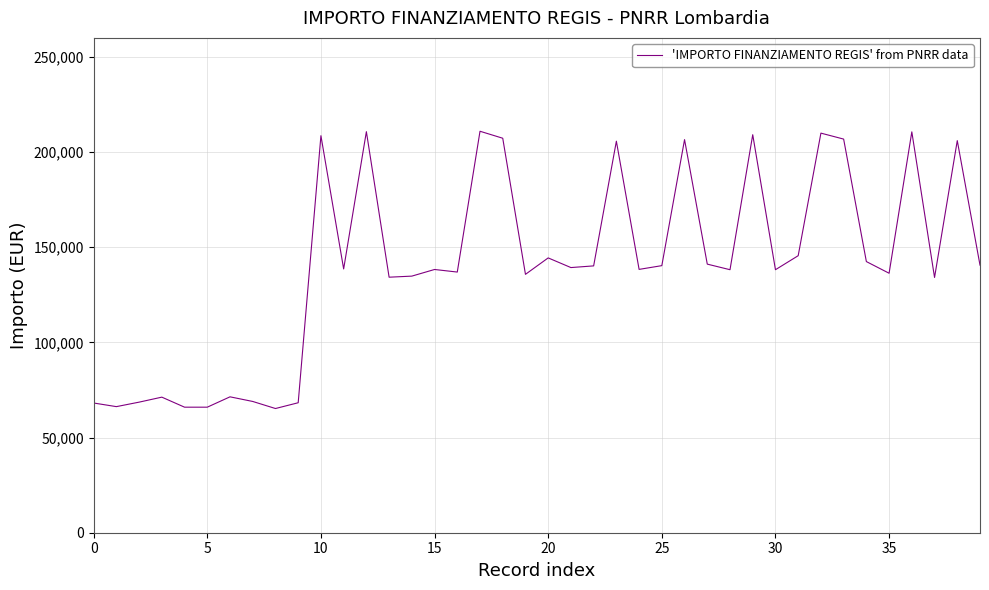

What is the difference between the maximum and minimum values?

145684.5